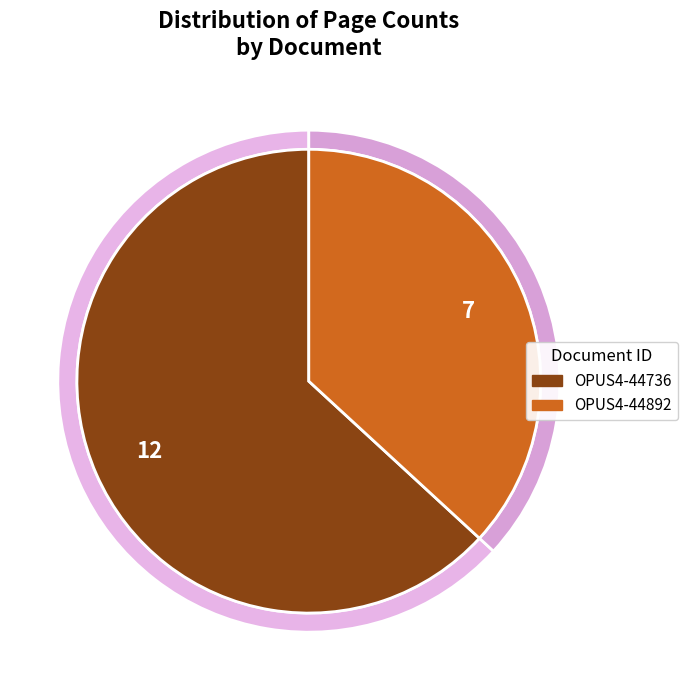

Is it true that OPUS4-44736 is 74% of the pie?

False